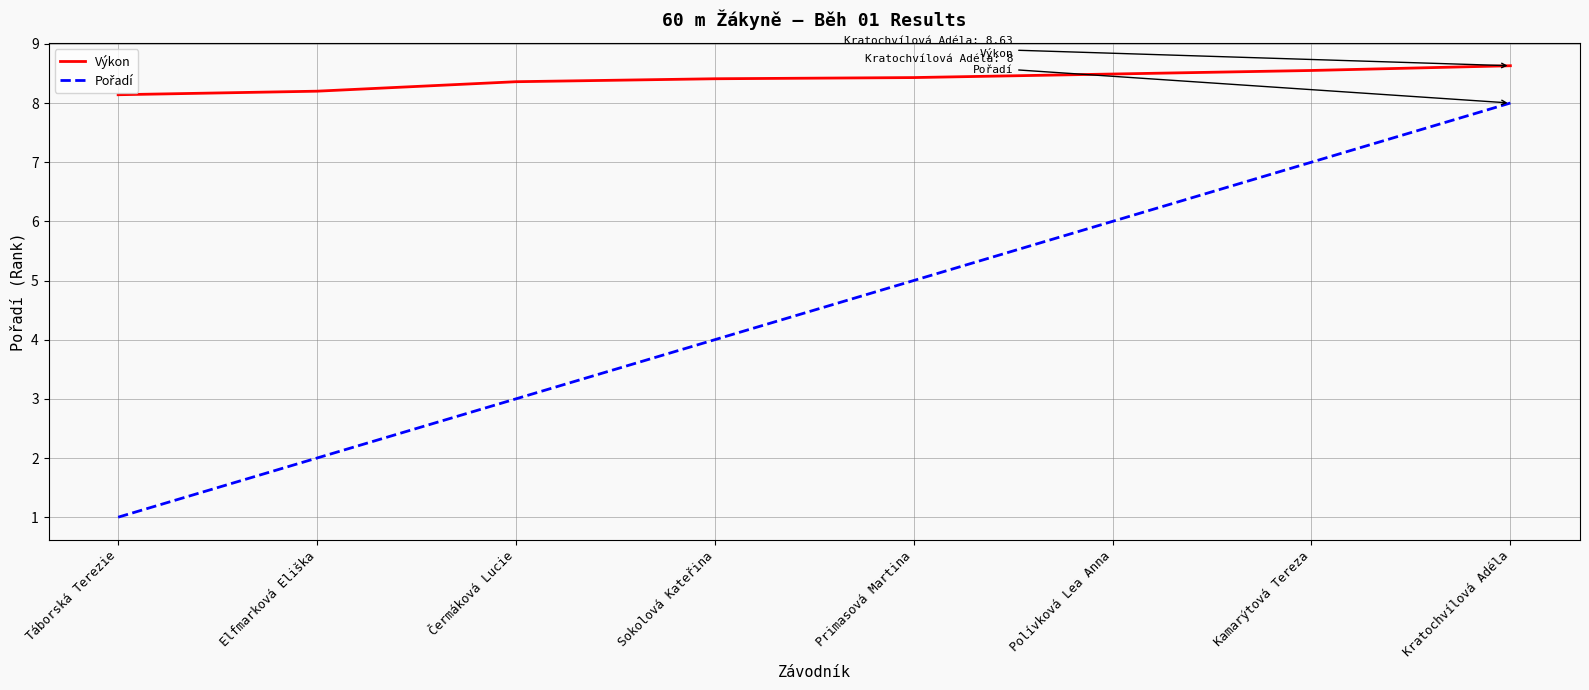

What position from the right is Elfmarková Eliška?

7